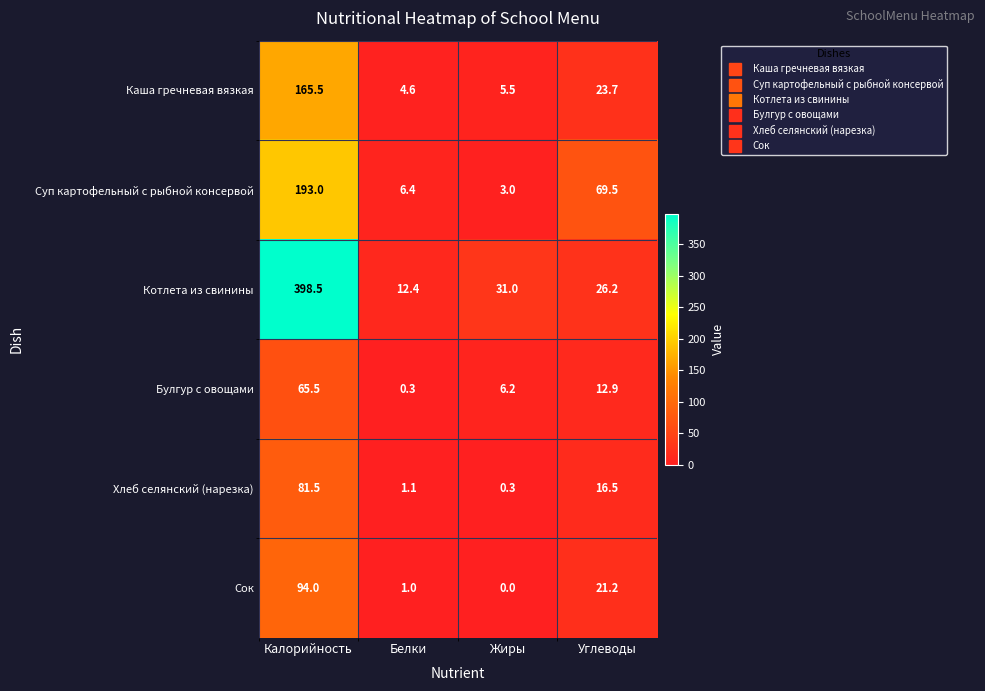

Between Калорийность and Жиры, which series saw the biggest shift?

Котлета из свинины